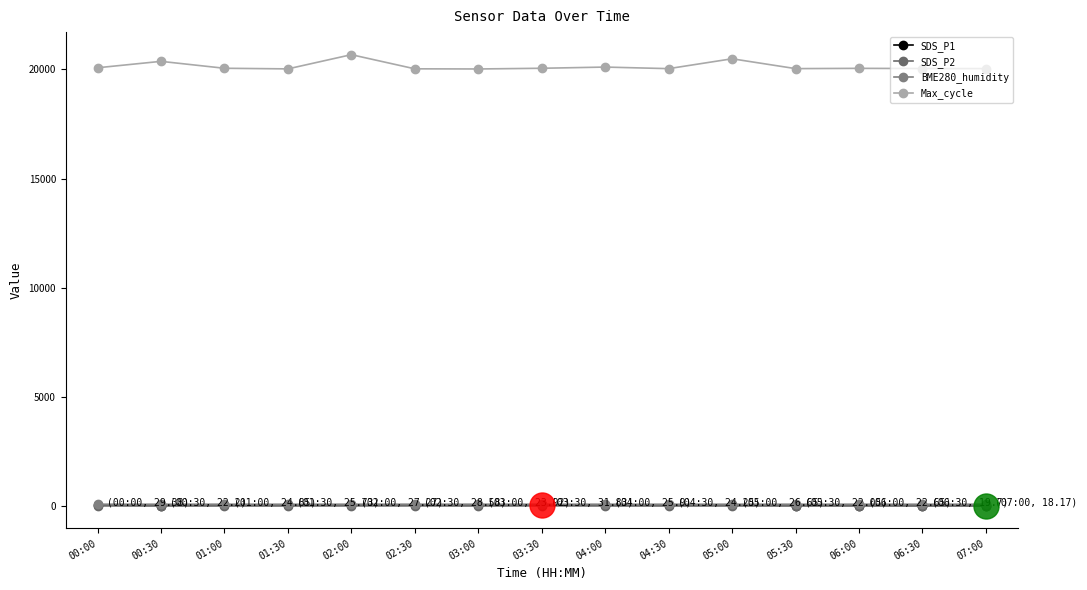

List the labels in order of Max_cycle value, smallest first.

03:00, 01:30, 02:30, 04:30, 05:30, 07:00, 06:30, 06:00, 01:00, 03:30, 00:00, 04:00, 00:30, 05:00, 02:00